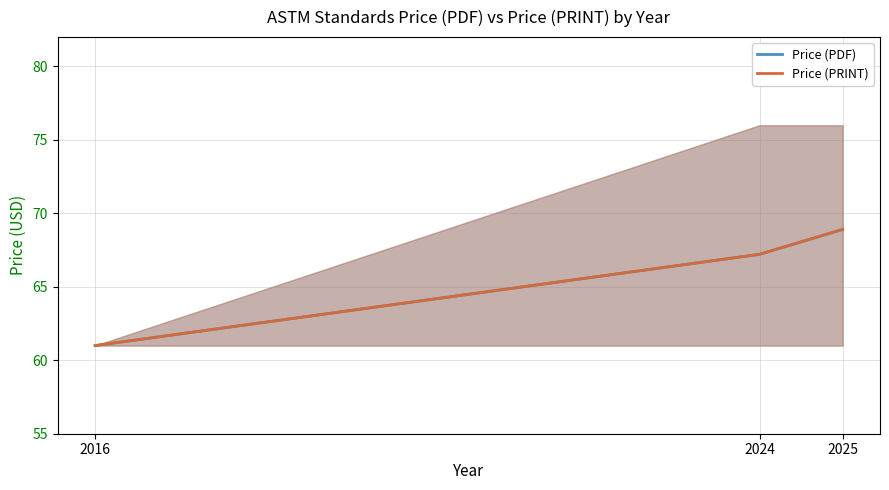

Reading right to left, list all the values displayed in this chart.

Price (PDF): 2025=68.9	2024=67.2	2016=61.0
Price (PRINT): 2025=68.9	2024=67.2	2016=61.0